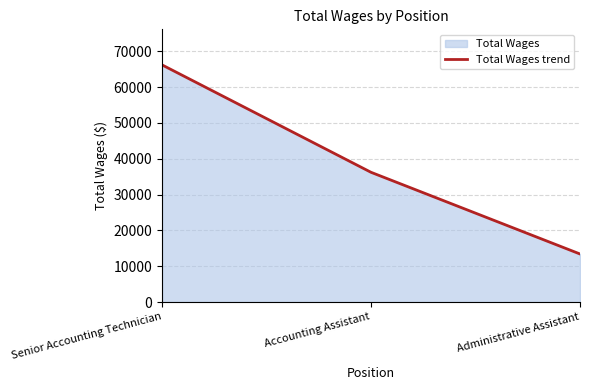

Does the chart have visible grid lines?

Yes